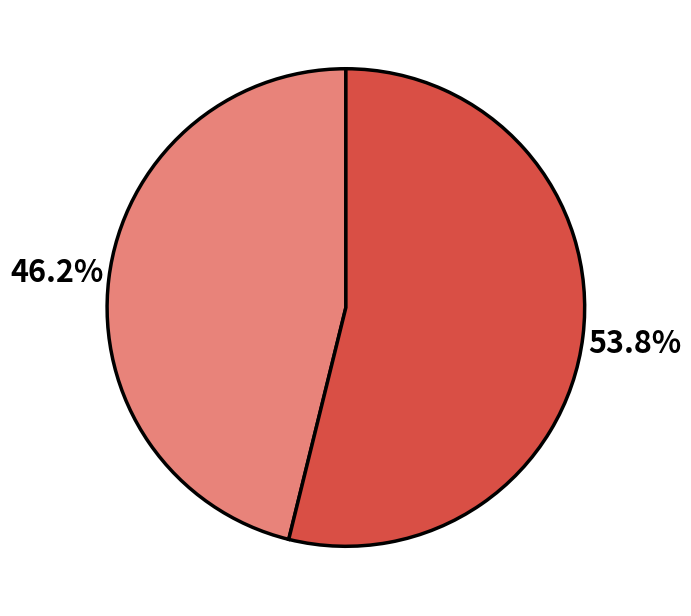

How many segments does this pie chart have?

2